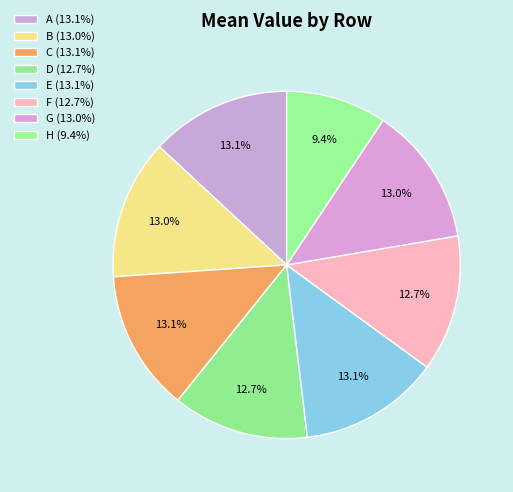

To the nearest percent, what is the combined percentage of G and E?

26%